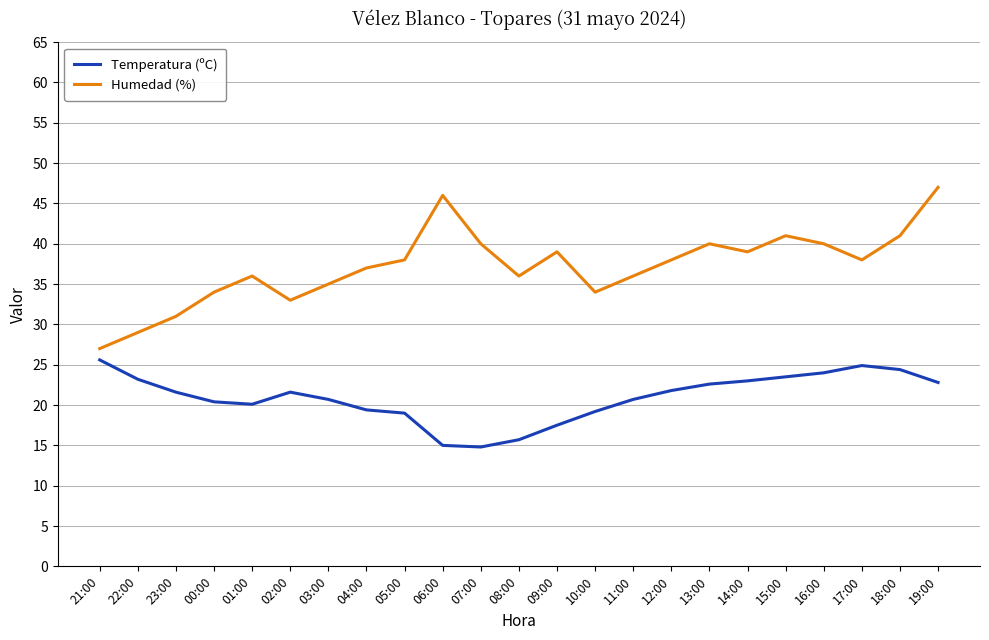

What is the difference between the Temperatura (ºC) values at 22:00 and 07:00?

8.4